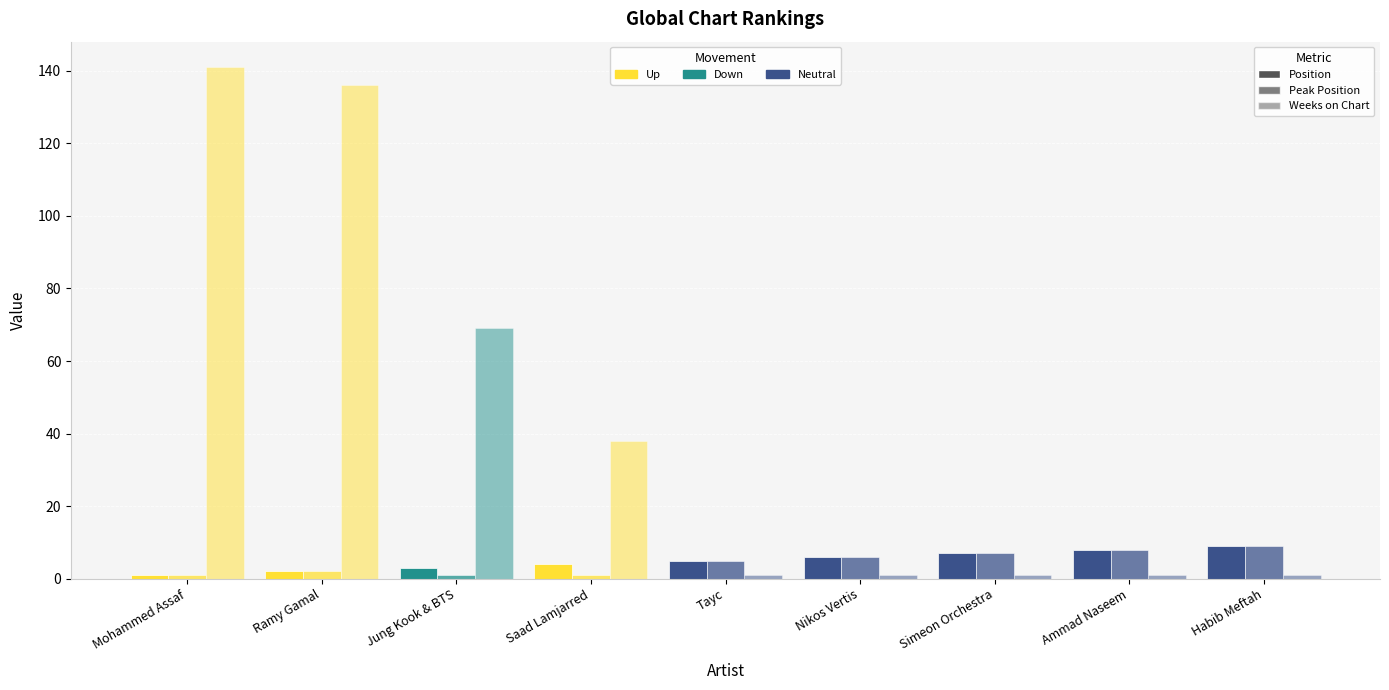

Does the chart contain stacked bars?

No